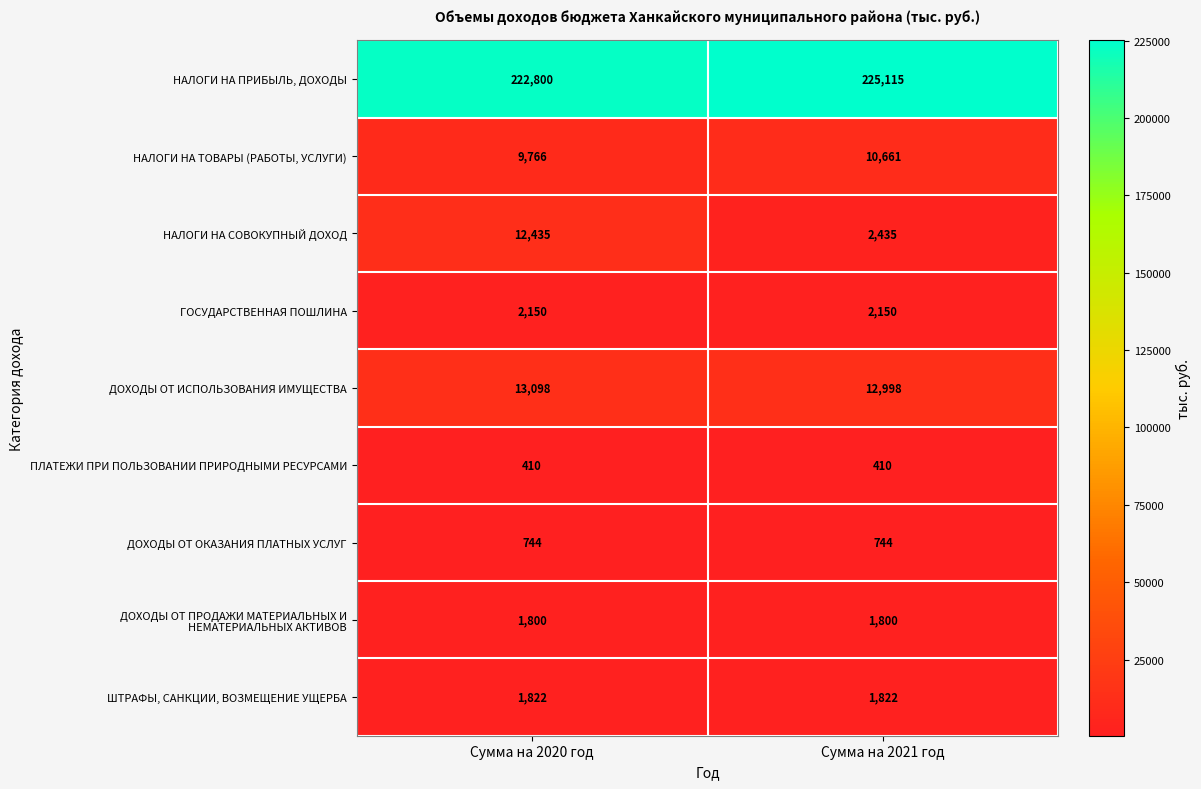

Between Сумма на 2020 год and Сумма на 2021 год, which series saw the biggest shift?

НАЛОГИ НА СОВОКУПНЫЙ ДОХОД